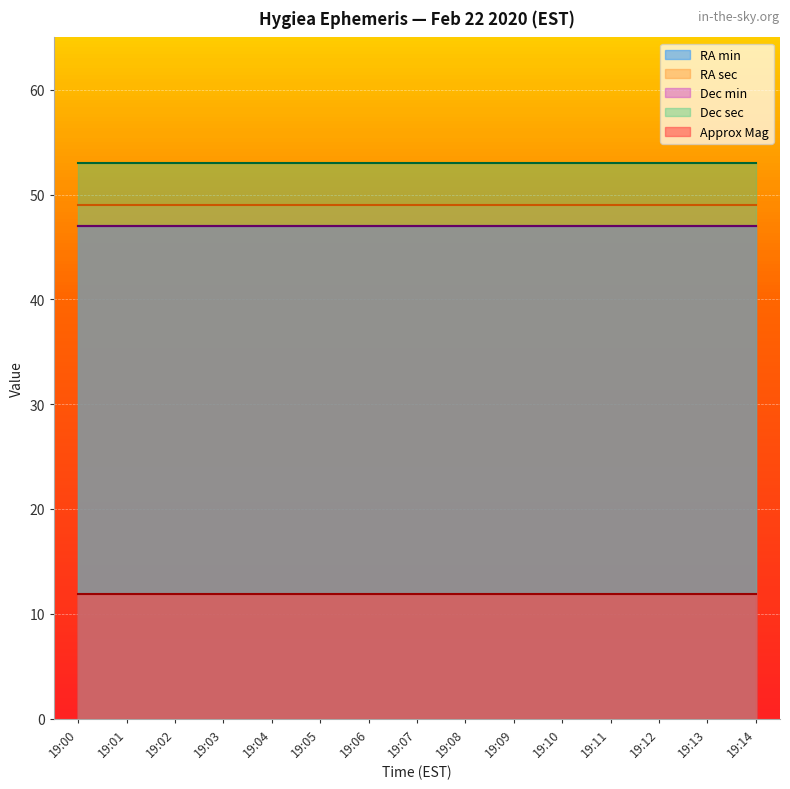

At which category is the sum across all series the highest?

19:00